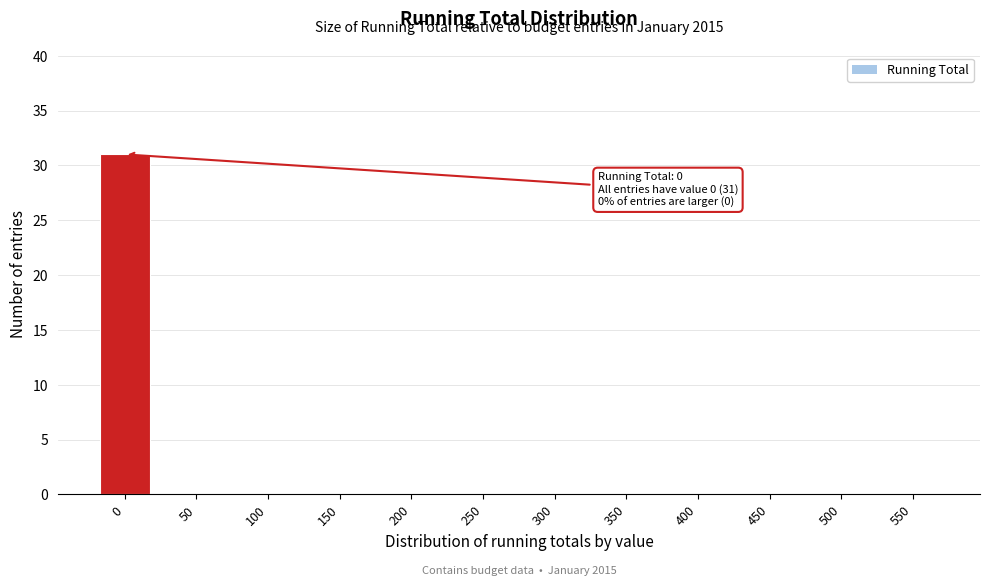

Reading left to right, transcribe all the data shown in this chart.

0=31	50=0	100=0	150=0	200=0	250=0	300=0	350=0	400=0	450=0	500=0	550=0